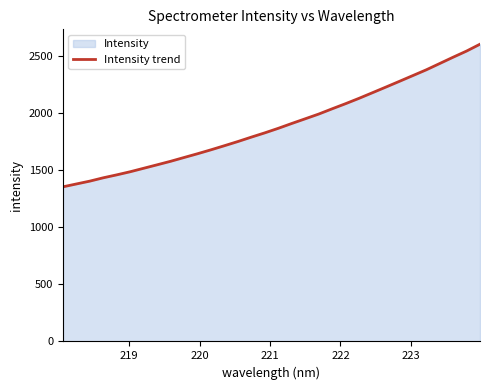

What is the maximum value shown in the chart?

2600.2